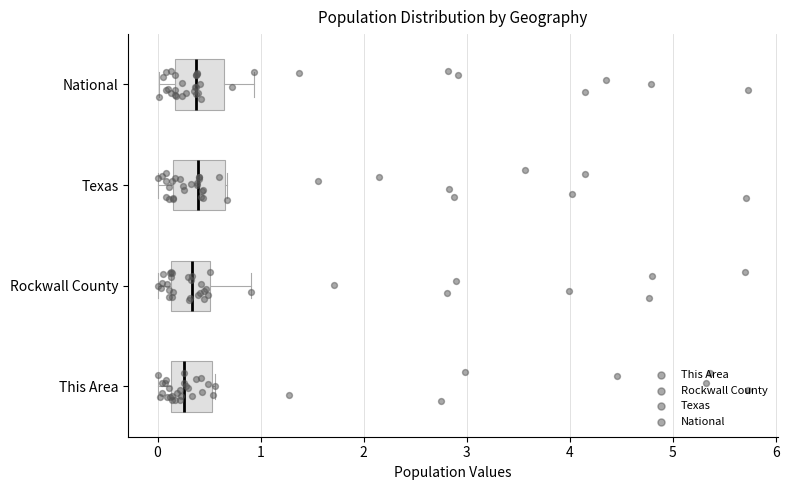

Reading bottom to top, transcribe this box plot: for each box, give where its median line is, the range the box spans, and where its two whiskers end, as read against the x-axis. The values are not printed on the chart, so give them approximately, as read against the axis.

This Area: median 0.3, box 0.1 to 0.5, whiskers 0.0 to 0.6
Rockwall County: median 0.3, box 0.1 to 0.5, whiskers 0.0 to 0.9
Texas: median 0.4, box 0.2 to 0.7, whiskers 0.0 to 0.7
National: median 0.4, box 0.2 to 0.6, whiskers 0.0 to 0.9